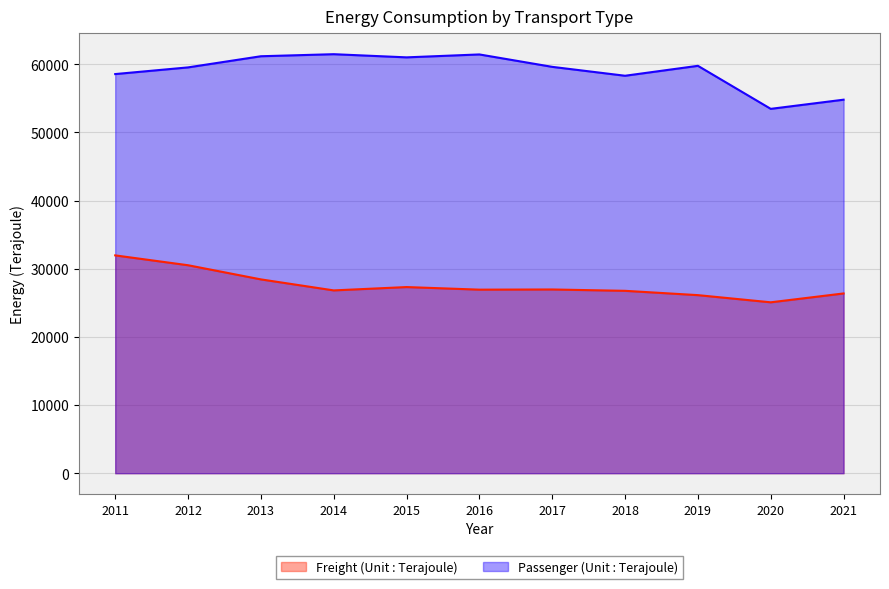

Reading left to right, what are all the values shown in this chart?

Freight (Unit : Terajoule): 31952	30507	28431	26816	27306	26926	26952	26754	26121	25069	26369
Passenger (Unit : Terajoule): 58546	59526	61161	61462	60998	61426	59605	58300	59756	53445	54789